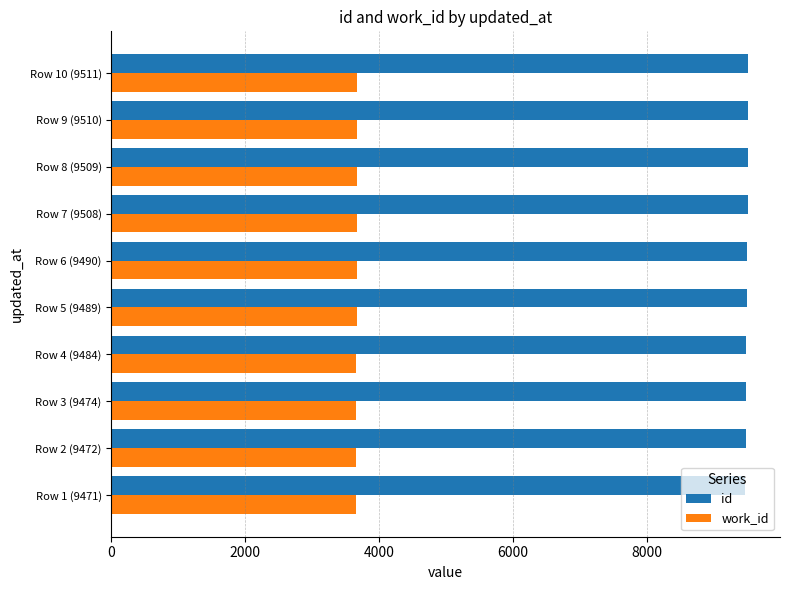

True or false: work_id has a value of 5680 at Row 9 (9510).

False